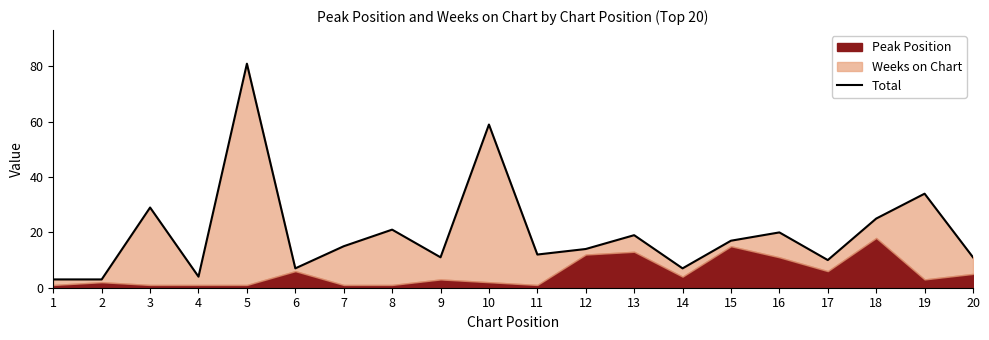

True or false: there are more than 2 points higher than both neighbors.

True